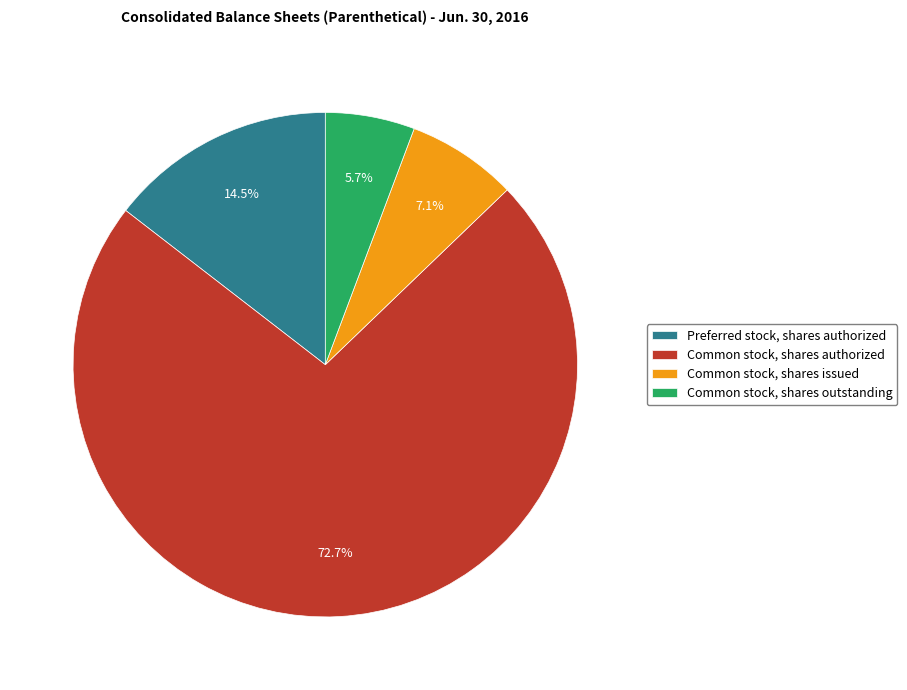

Is the sum of Common stock, shares outstanding and Preferred stock, shares authorized greater than half?

No